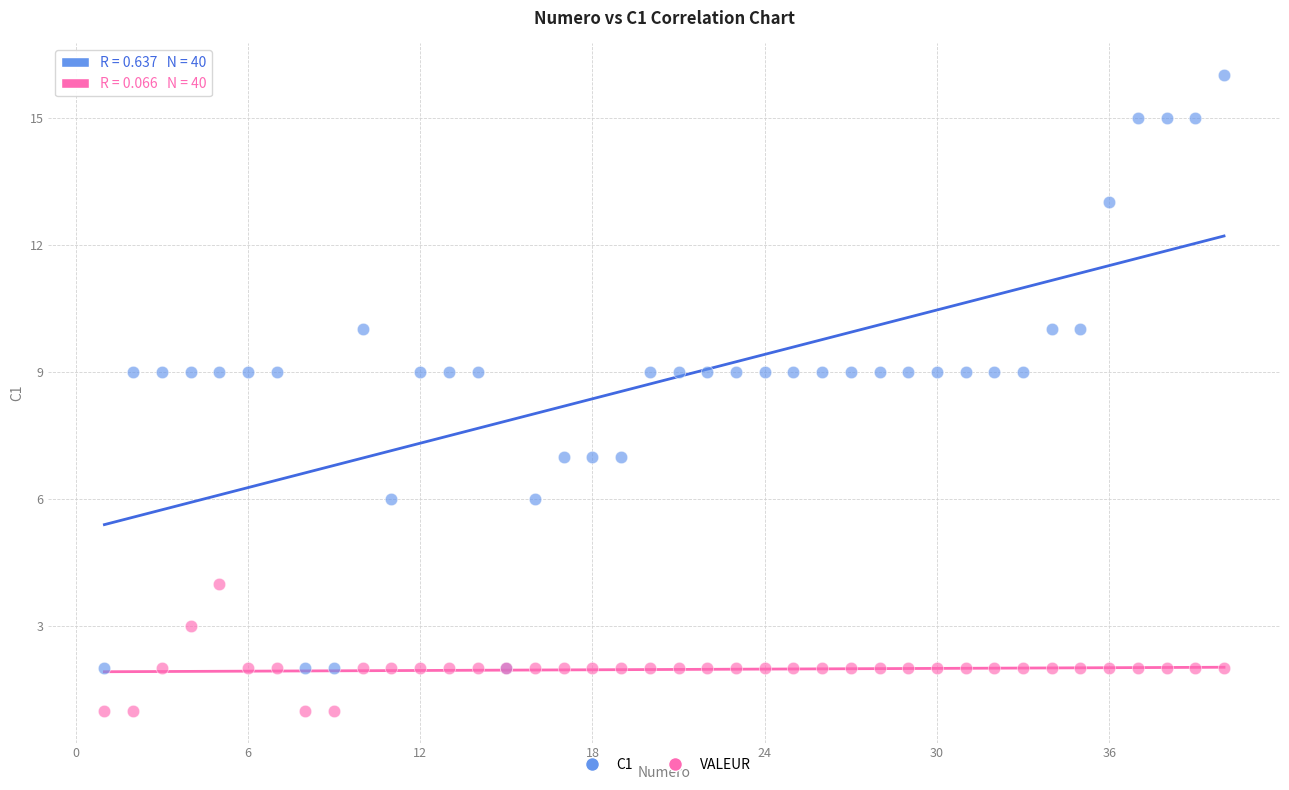

What is the X range (max minus min) for the scatter plot?

39